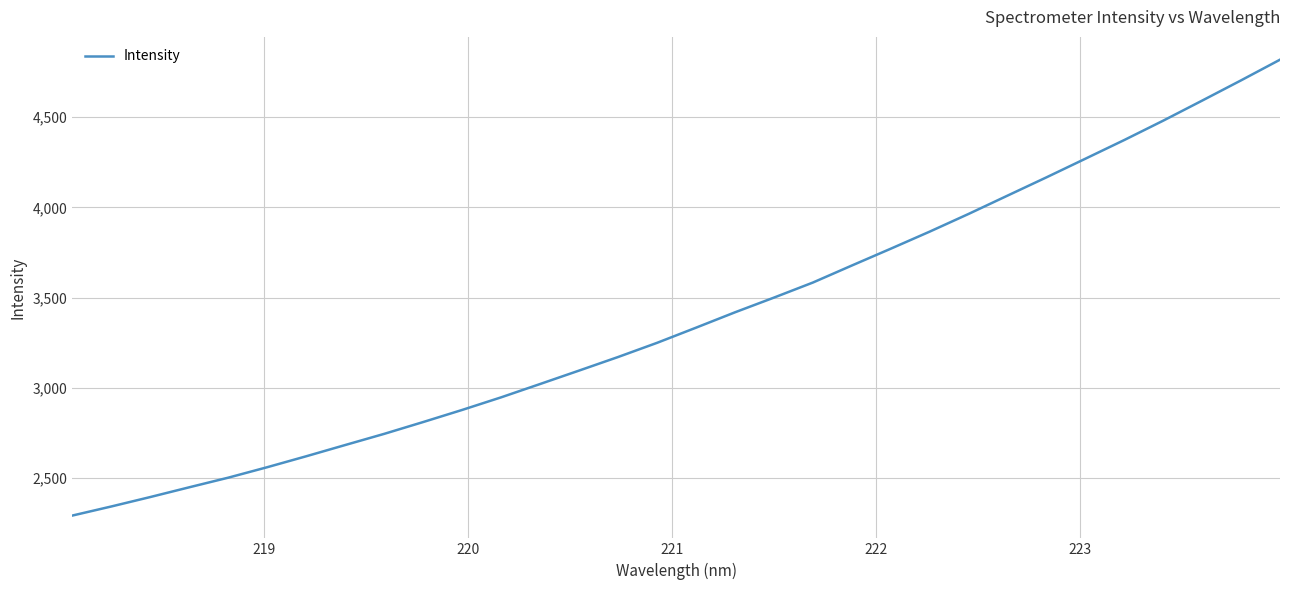

What is the difference between the maximum and minimum values?

2528.0